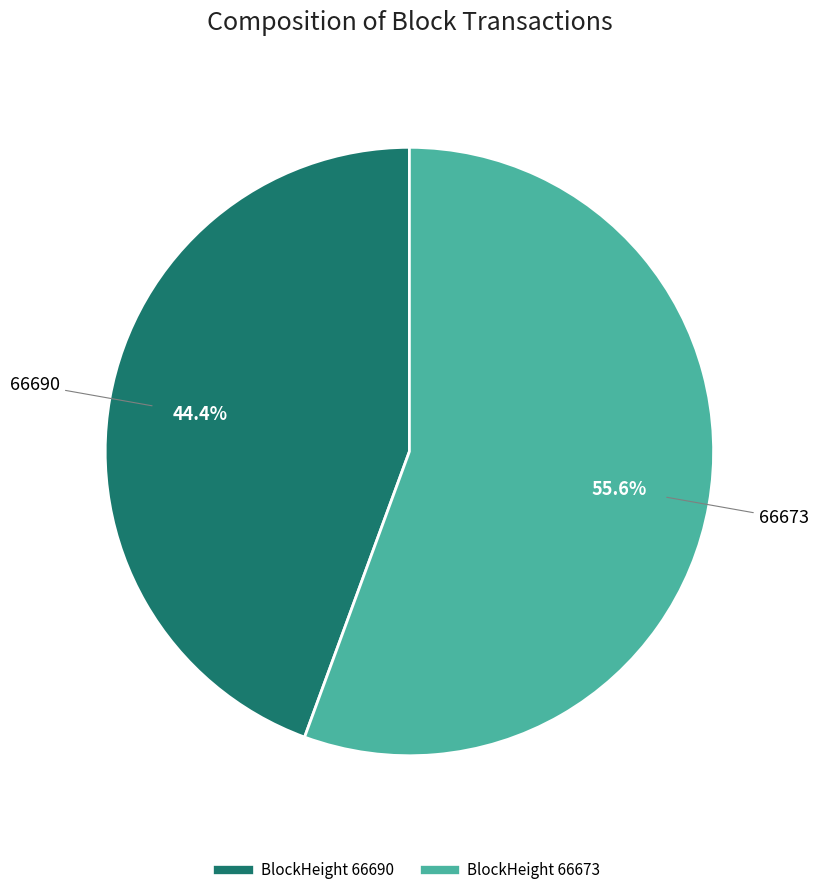

Does any single category account for the majority?

Yes